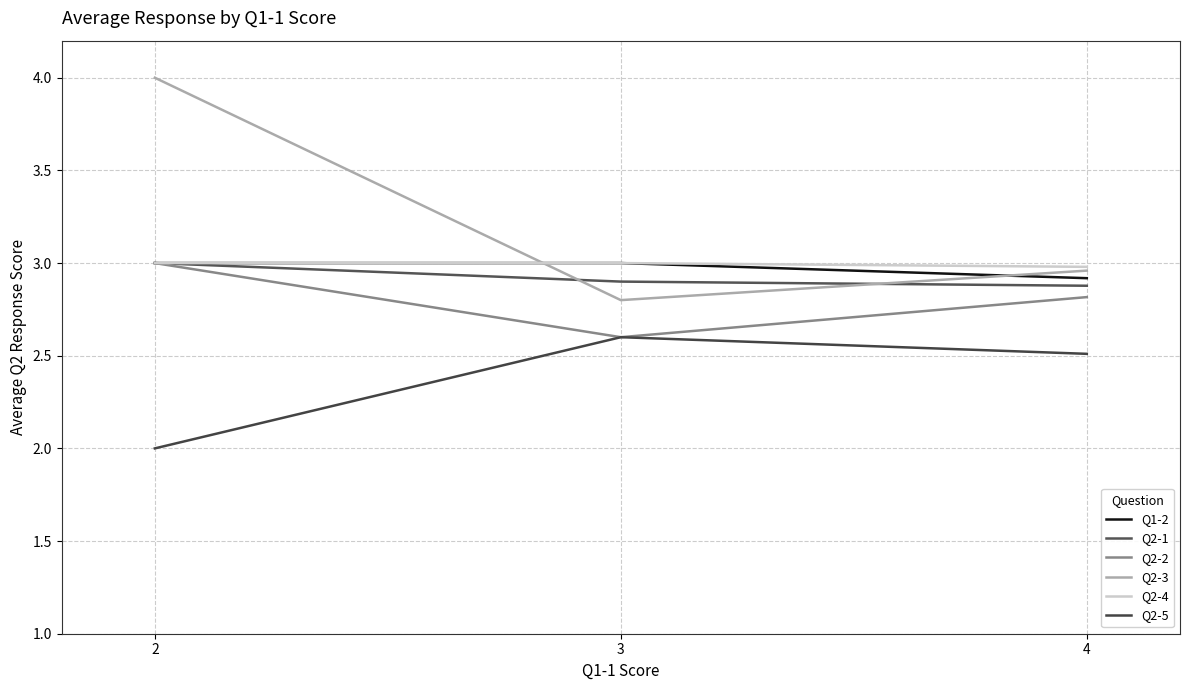

At which category is the sum across all series the highest?

2